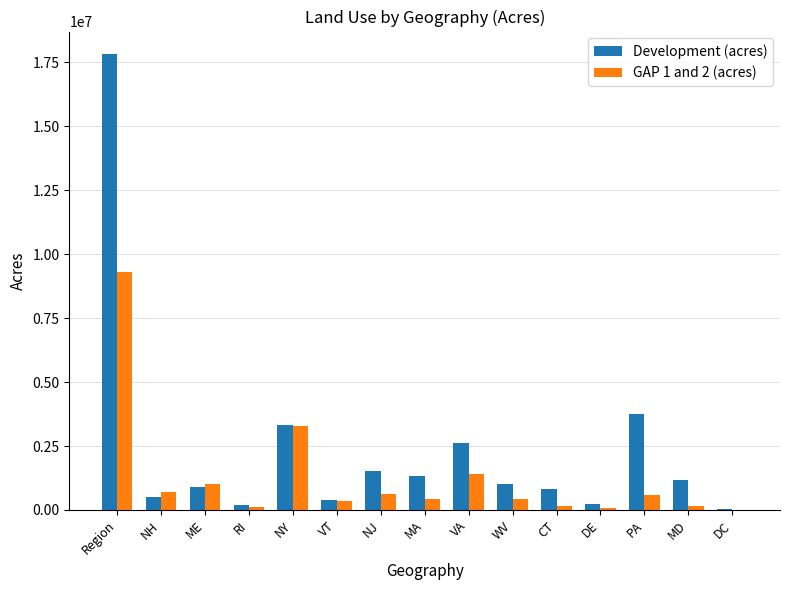

Which category has the highest value across all series?

Region